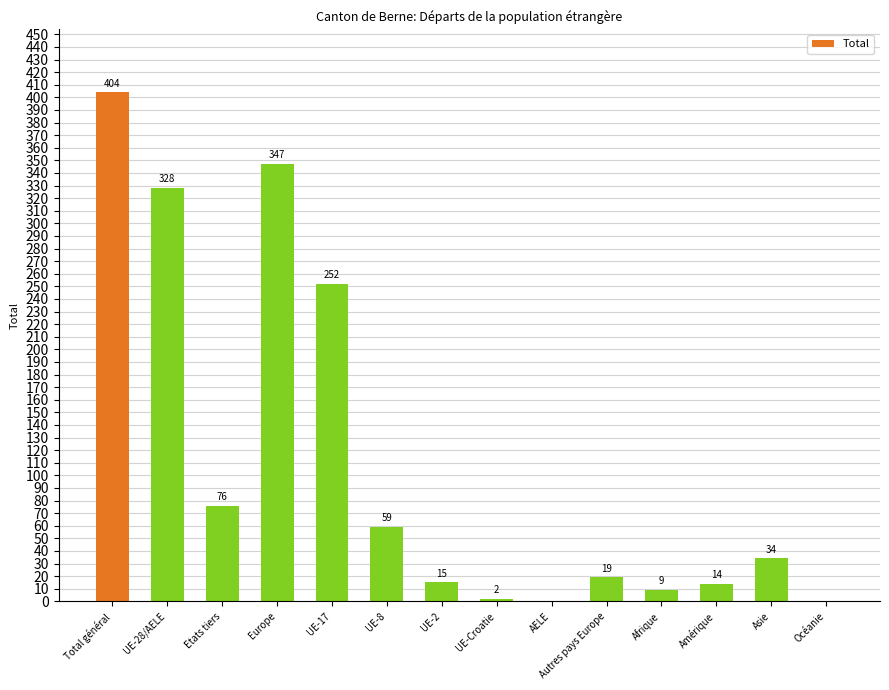

The value at AELE is 0. True or false?

True